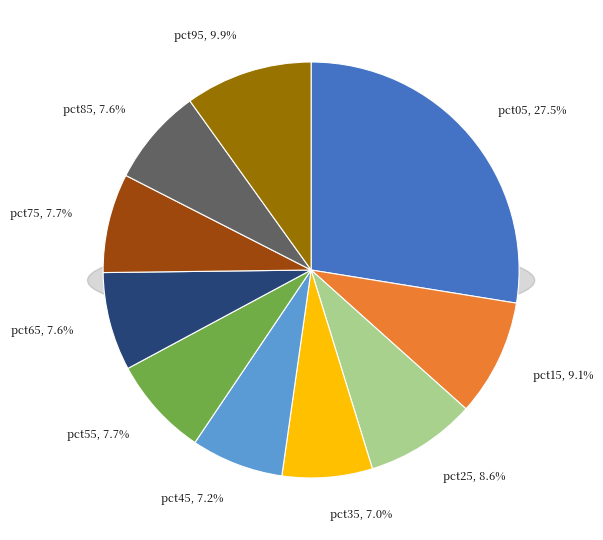

To the nearest percent, what is the combined percentage of pct15 and pct85?

17%